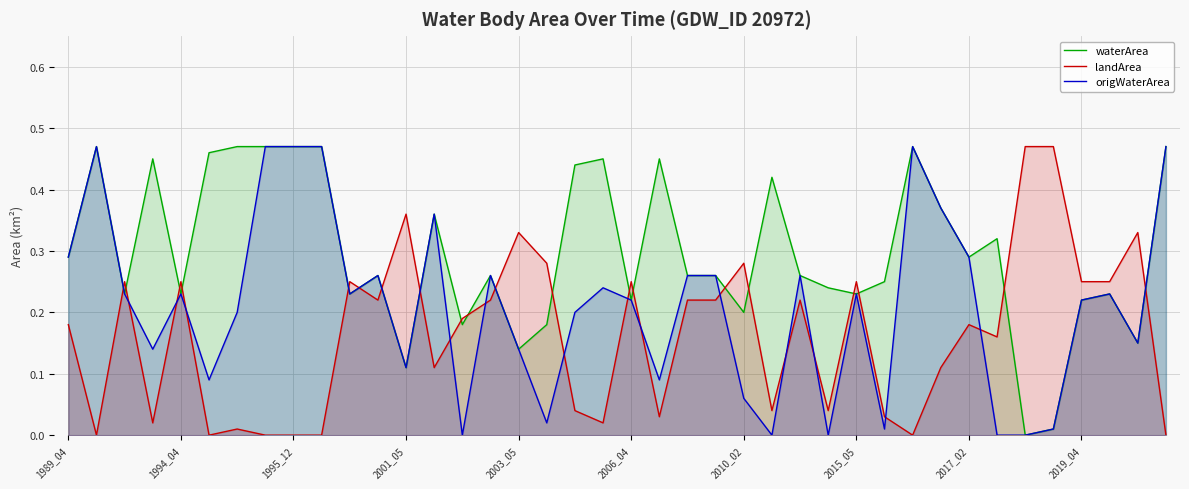

Which series has the largest total across all categories?

waterArea